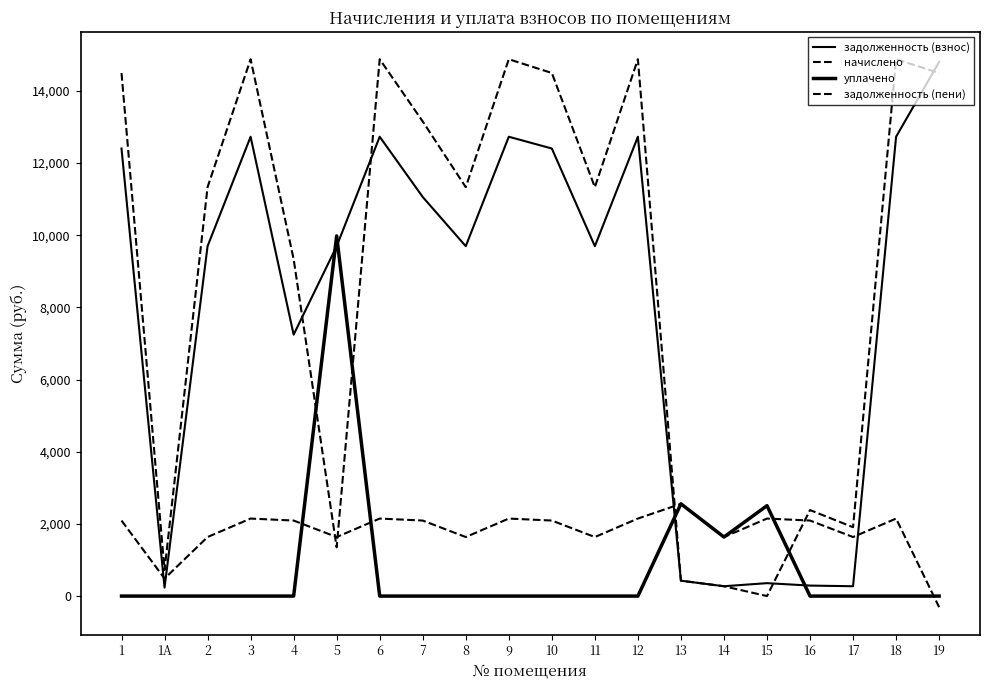

How many lines are shown in the chart?

4